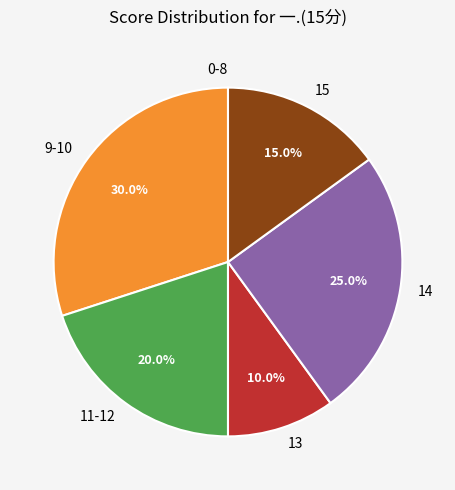

Between 15 and 14, which is larger?

14